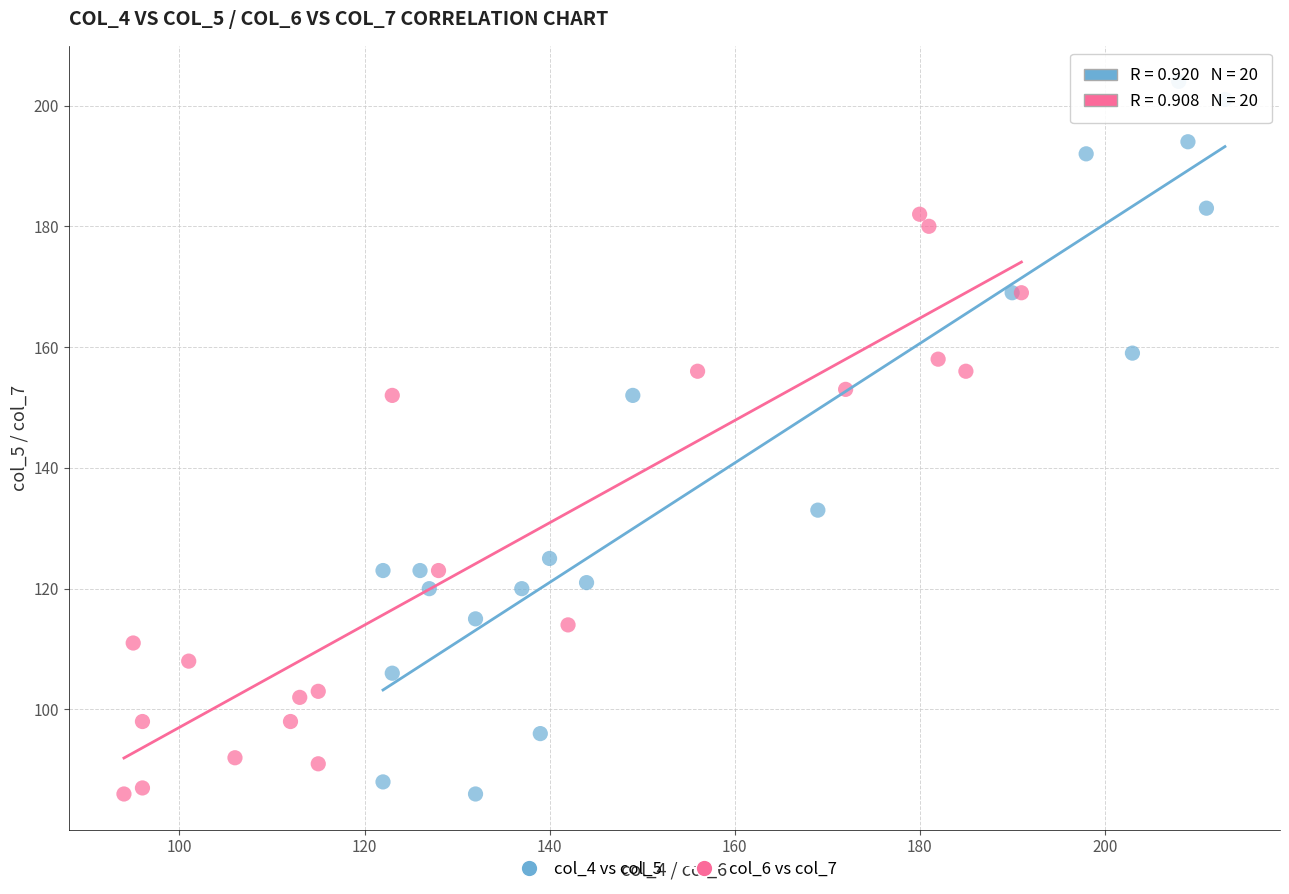

Which series reaches the maximum Y coordinate?

col_4 vs col_5